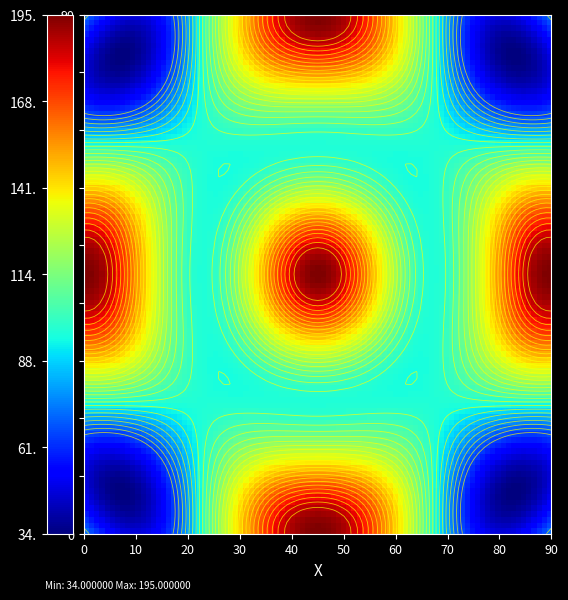

What is the average value of the e6738eeb87f247885f3a37b7245a960b7e738e6 series?

97